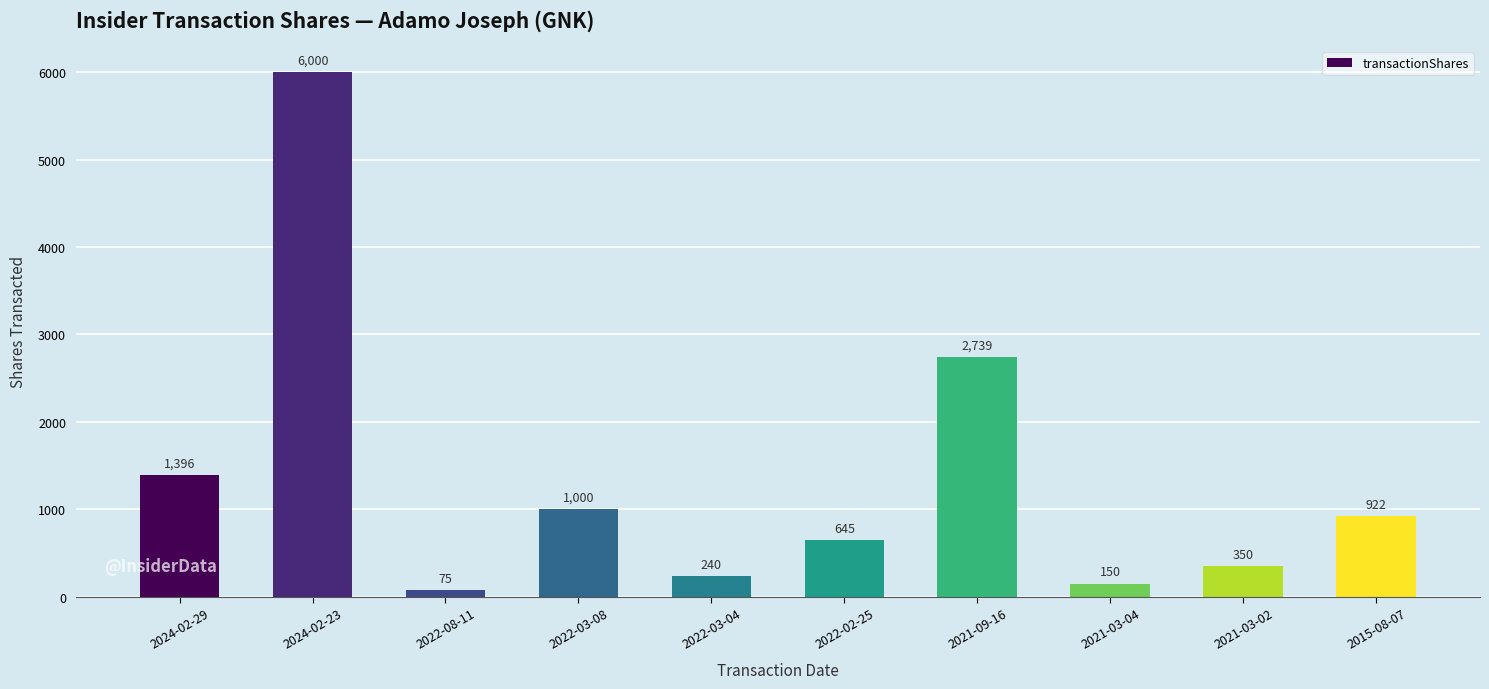

What position from the right is 2022-03-04?

6